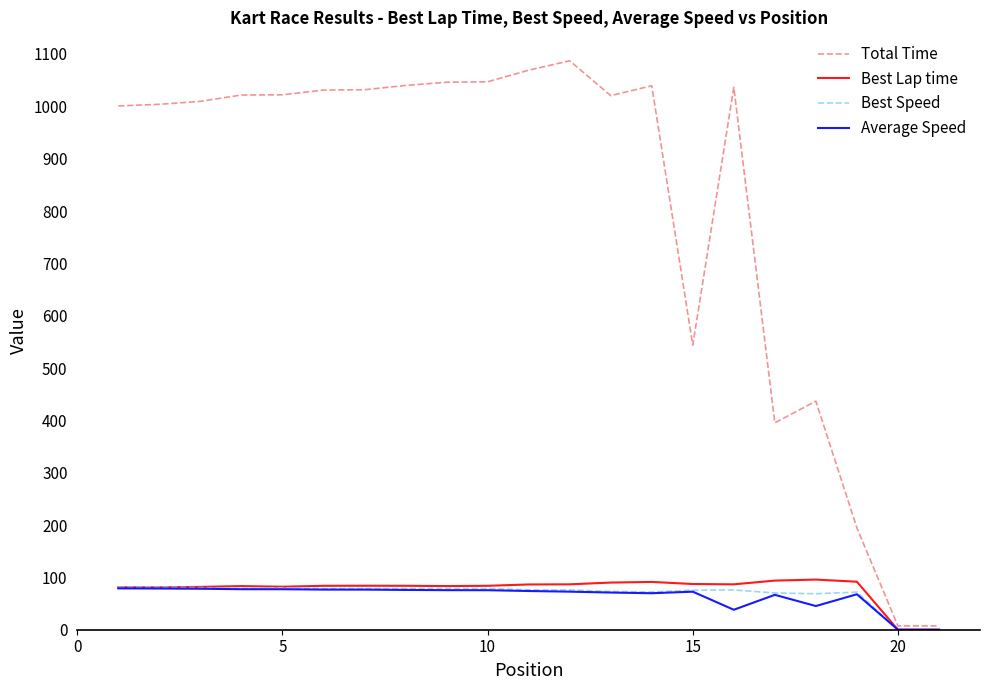

Is this an area chart (filled region under the line)?

No